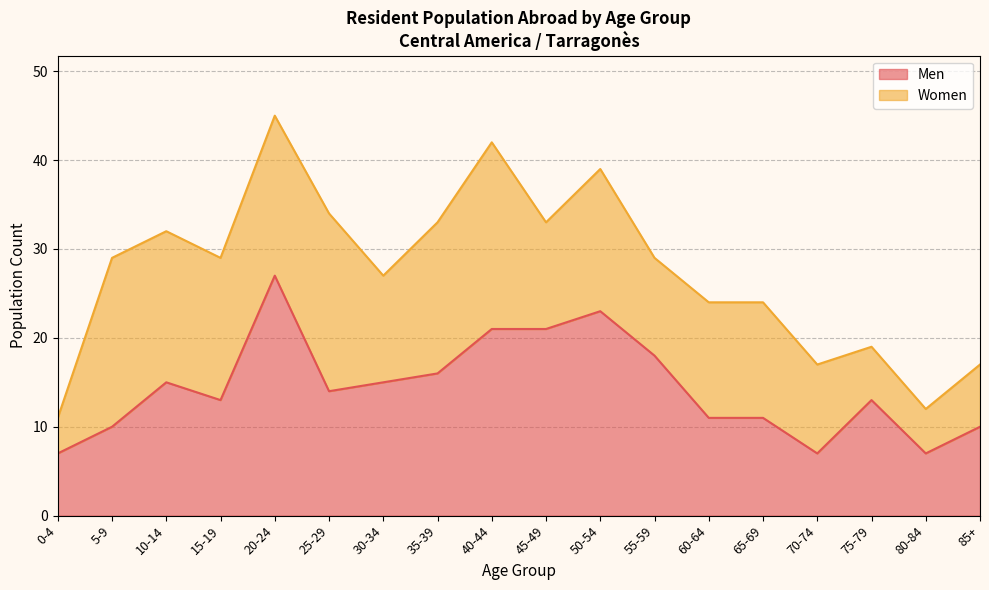

What is the difference between the maximum and minimum values?

20